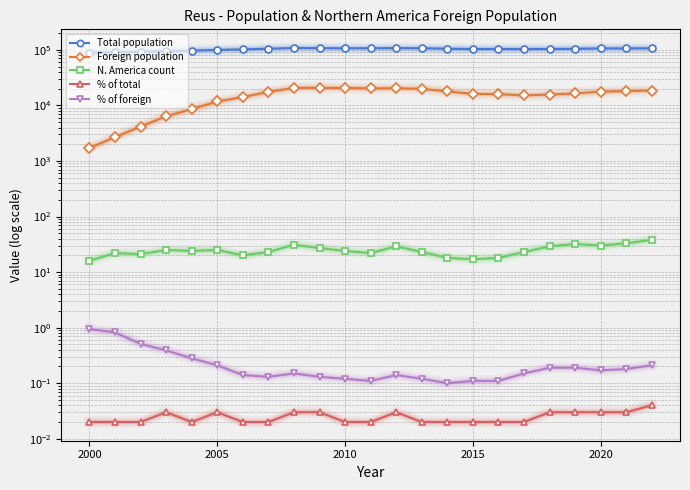

What is the spread (max minus min) of values at 2000?

90056.0